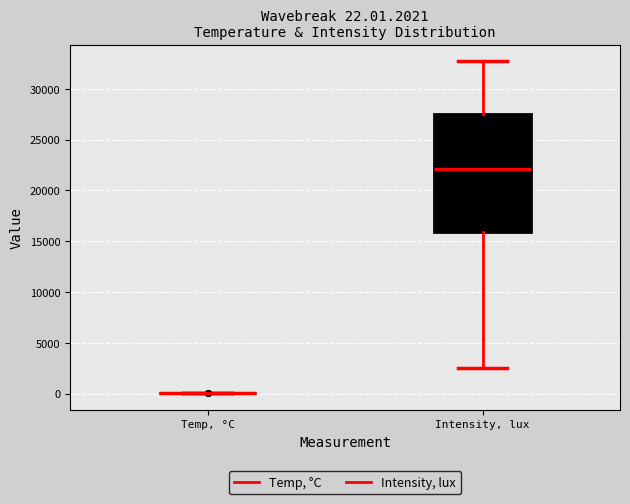

Comparing the boxes themselves (not the whiskers), which one is the tallest?

Intensity, lux